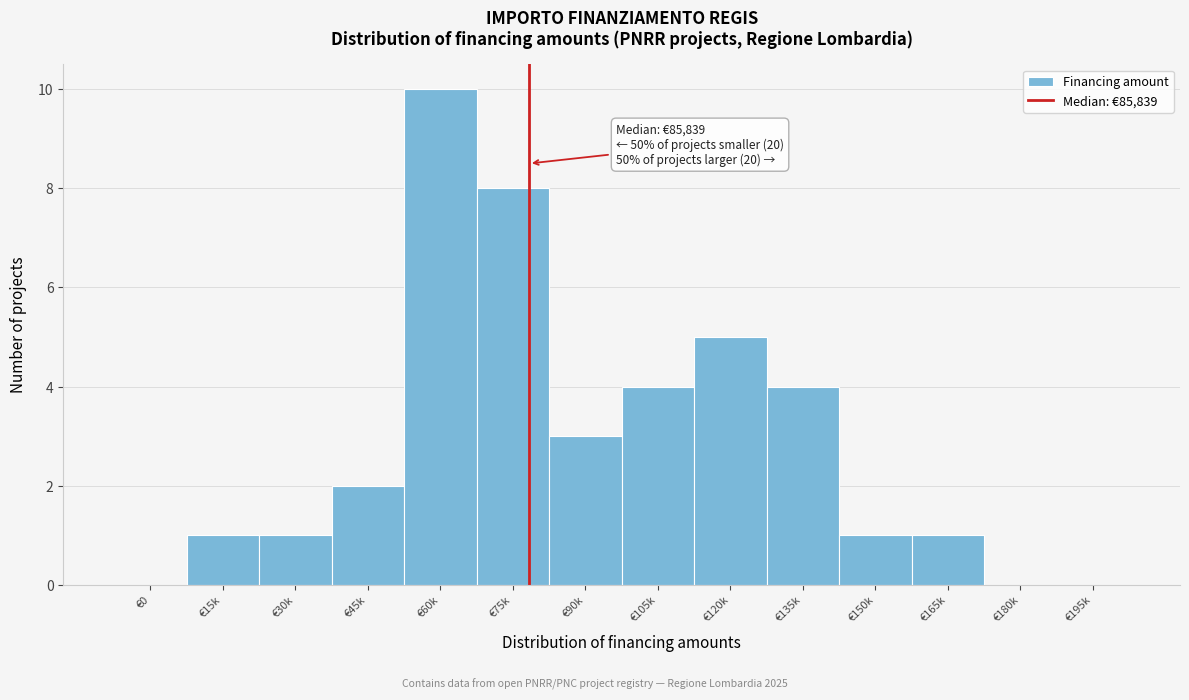

Reading left to right, extract all data points from this chart.

€0=0	€15k=1	€30k=1	€45k=2	€60k=10	€75k=8	€90k=3	€105k=4	€120k=5	€135k=4	€150k=1	€165k=1	€180k=0	€195k=0